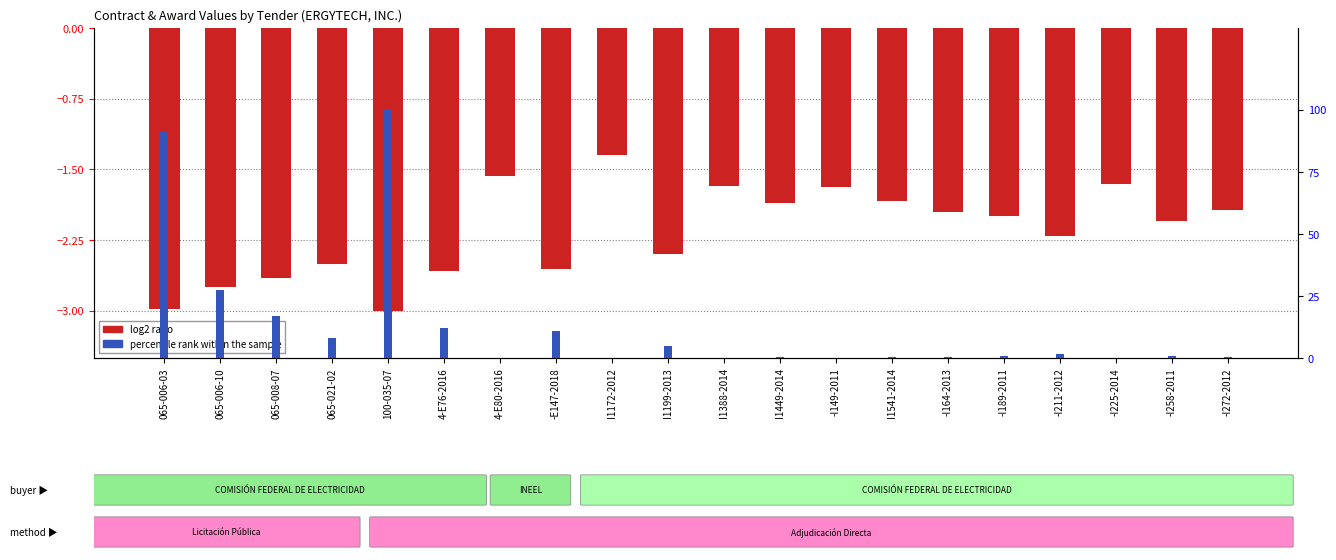

Reading left to right, list all the values displayed in this chart.

log2 ratio: 065-006-03=-3.0	065-006-10=-2.7	065-008-07=-2.6	065-021-02=-2.5	100-035-07=-3.0	4-E76-2016=-2.6	4-E80-2016=-1.6	-E147-2018=-2.6	I1172-2012=-1.4	I1199-2013=-2.4	I1388-2014=-1.7	I1449-2014=-1.9	-I149-2011=-1.7	I1541-2014=-1.8	-I164-2013=-2.0	-I189-2011=-2.0	-I211-2012=-2.2	-I225-2014=-1.7	-I258-2011=-2.0	-I272-2012=-1.9
percentile rank within the sample: 065-006-03=91.1	065-006-10=27.4	065-008-07=16.9	065-021-02=8.2	100-035-07=100.0	4-E76-2016=12.0	4-E80-2016=0.1	-E147-2018=10.7	I1172-2012=0.0	I1199-2013=4.8	I1388-2014=0.1	I1449-2014=0.3	-I149-2011=0.1	I1541-2014=0.3	-I164-2013=0.5	-I189-2011=0.6	-I211-2012=1.8	-I225-2014=0.1	-I258-2011=0.8	-I272-2012=0.4